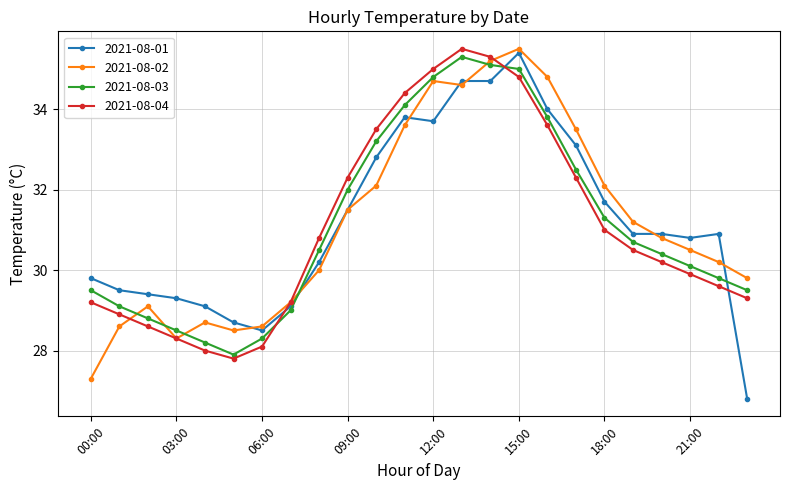

True or false: 2021-08-04 and 2021-08-03 cross at least once.

True